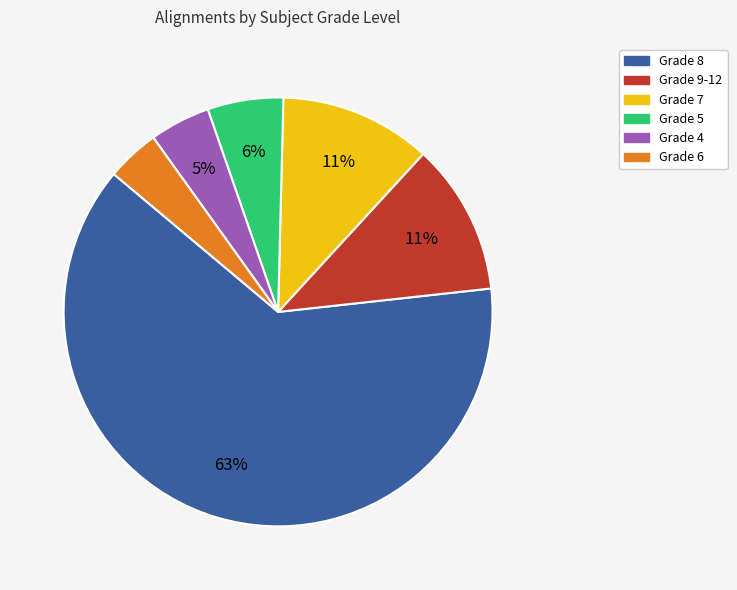

Is there a majority slice in this chart?

Yes